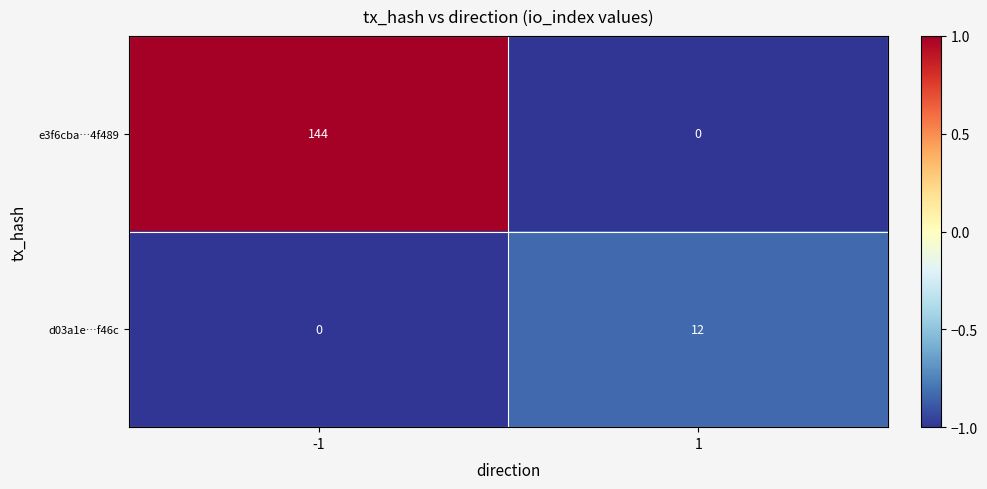

Rank the series at -1 from lowest to highest value.

d03a1e…f46c, e3f6cba…4f489